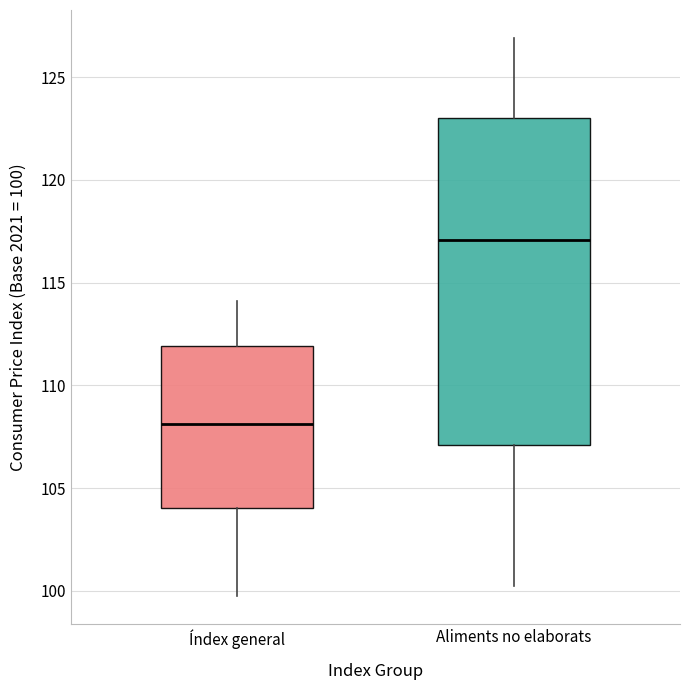

Reading left to right, transcribe this box plot: for each box, give where its median line is, the range the box spans, and where its two whiskers end, as read against the y-axis. The values are not printed on the chart, so give them approximately, as read against the axis.

Índex general: median 108.0, box 104.0 to 112.0, whiskers 99.5 to 114.0
Aliments no elaborats: median 117.0, box 107.0 to 123.0, whiskers 100.0 to 127.0